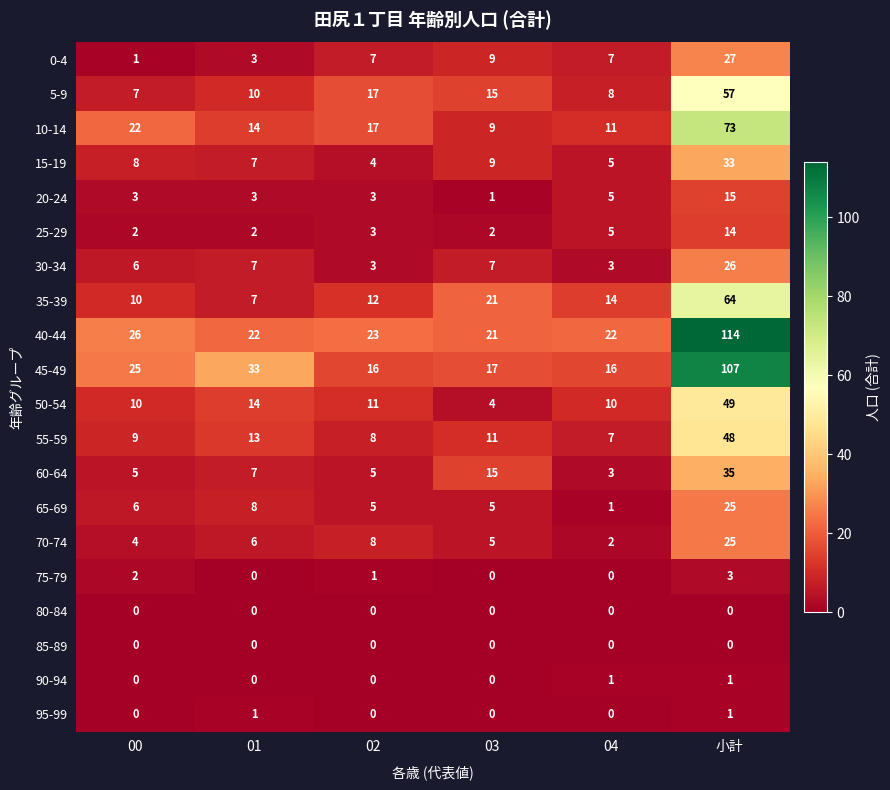

Read the 35-39 value at 00.

10